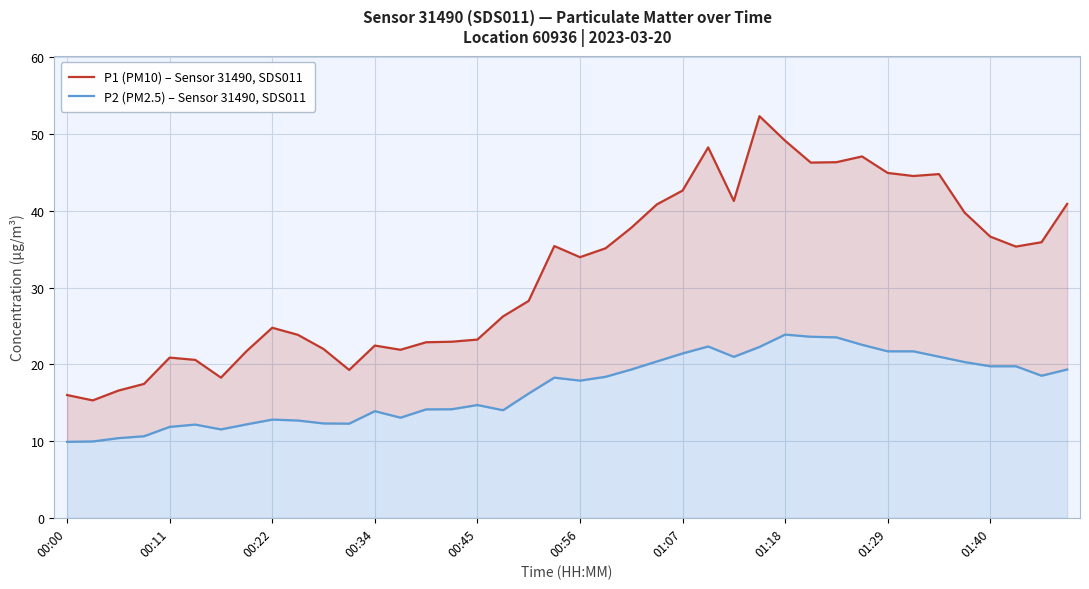

How many interior local valleys does the P1 (PM10) – Sensor 31490, SDS011 series have?

9